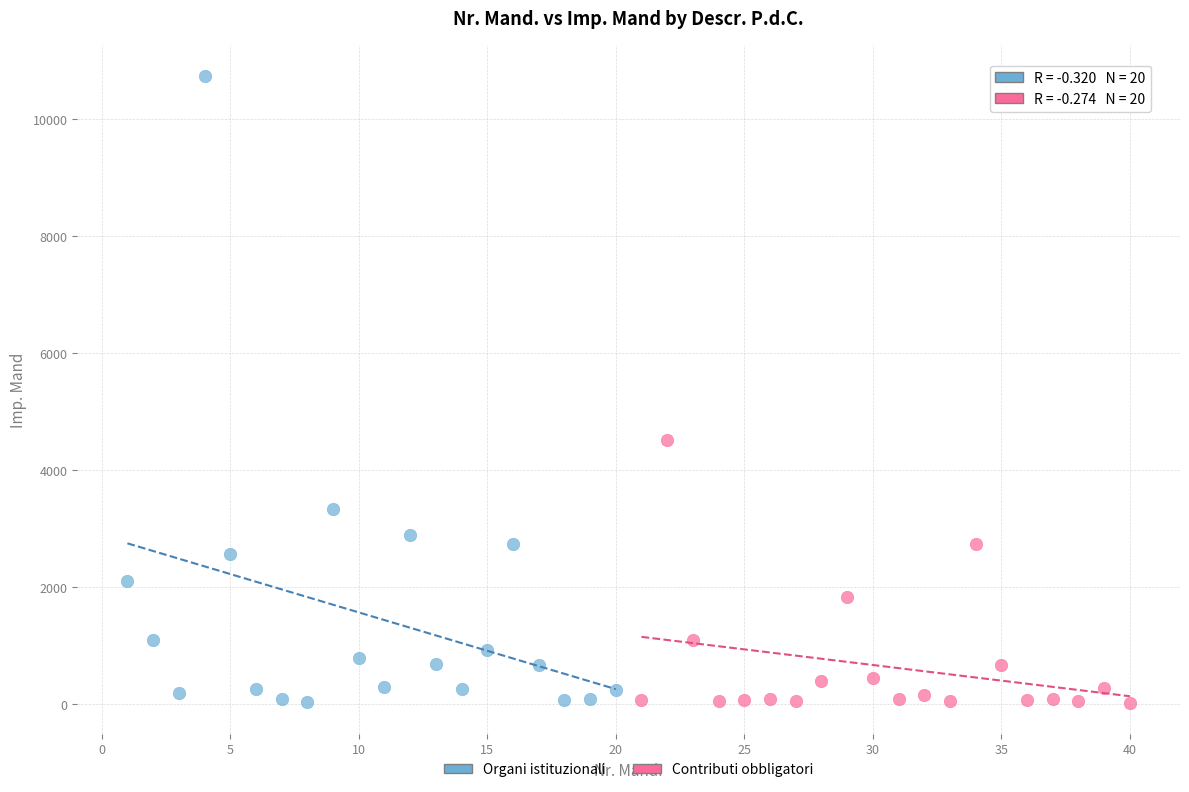

What are all the series names shown in the legend?

Organi istituzionali, Contributi obbligatori